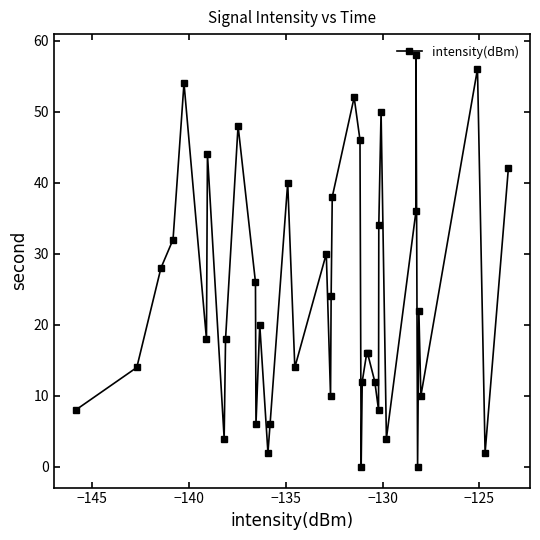

What is the average value?

24